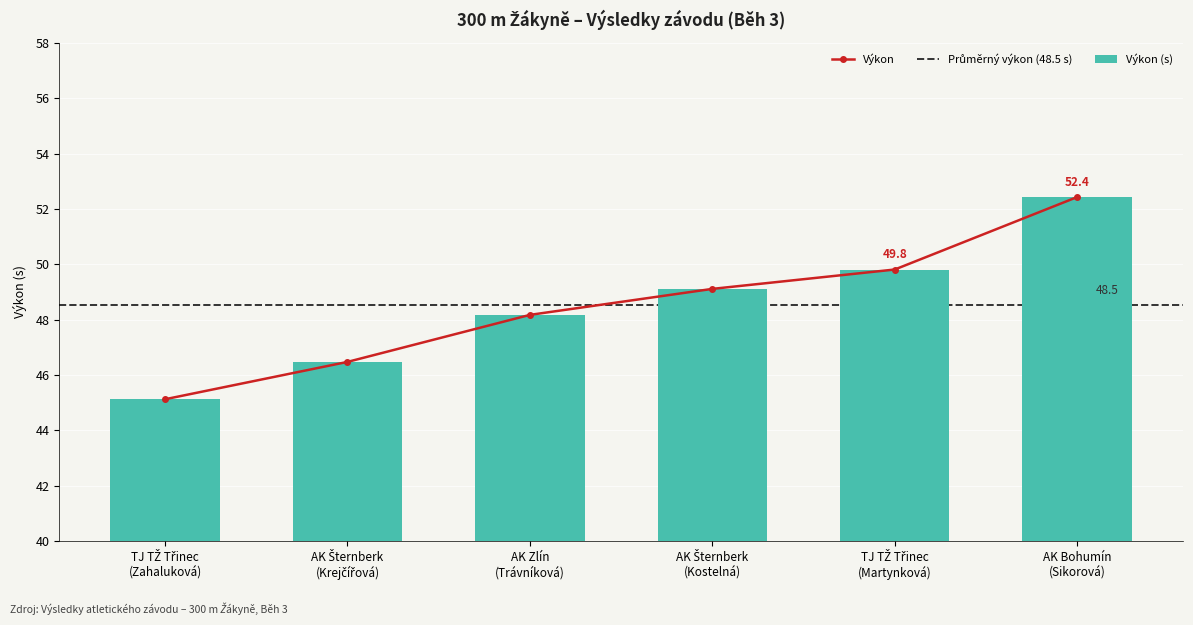

Is it true that the value at TJ TŽ Třinec
(Martynková) is 84.6?

False